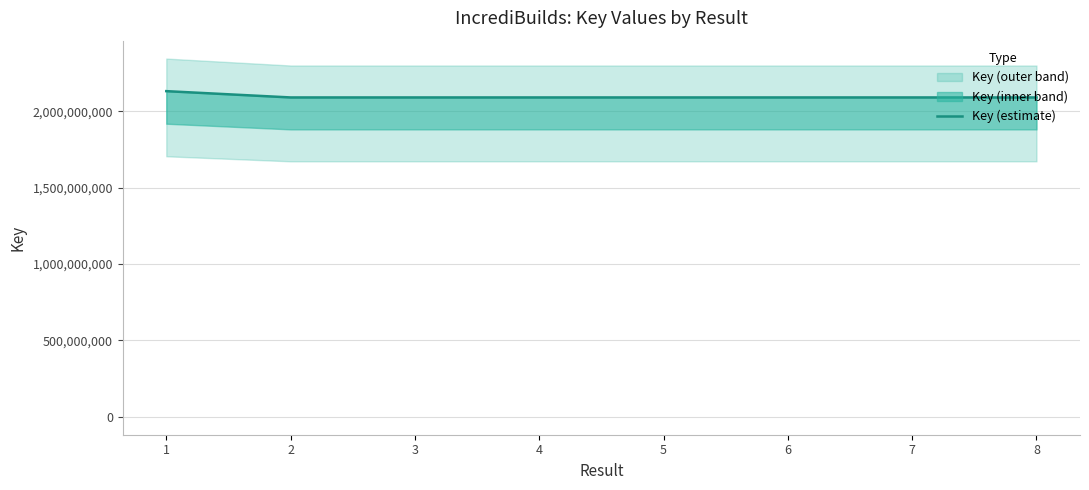

At which category does the data reach its first local valley?

2